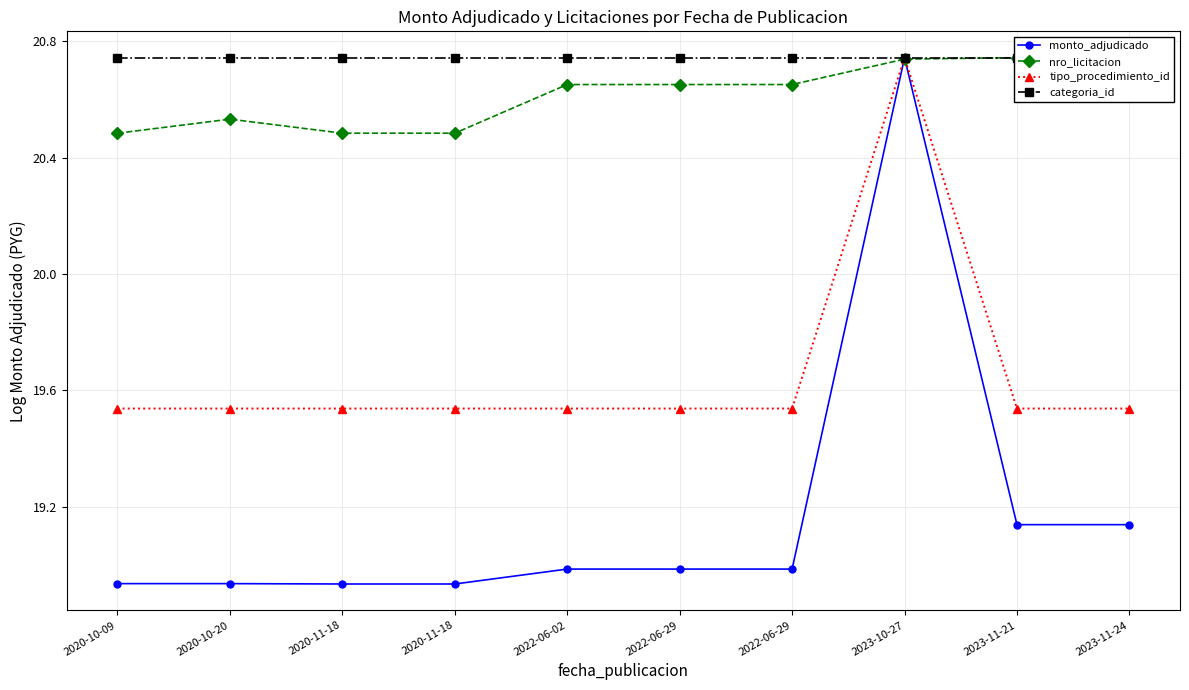

Does the chart display data point markers on the line(s)?

Yes